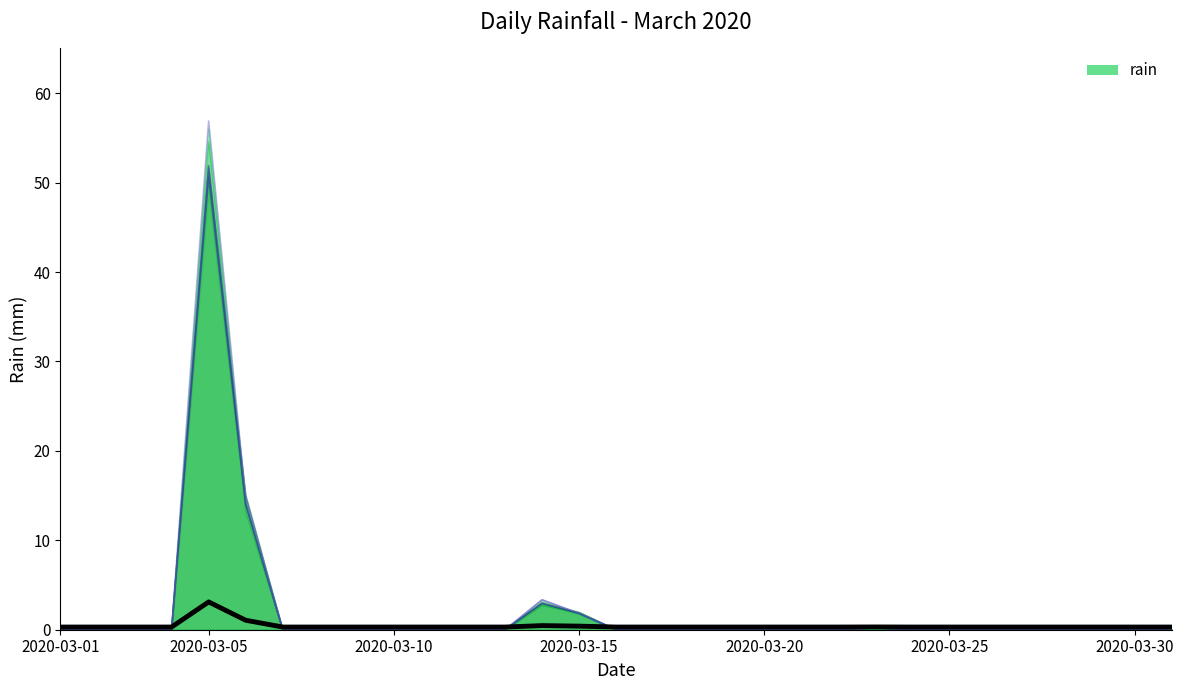

True or false: there are more than 2 points higher than both neighbors.

True